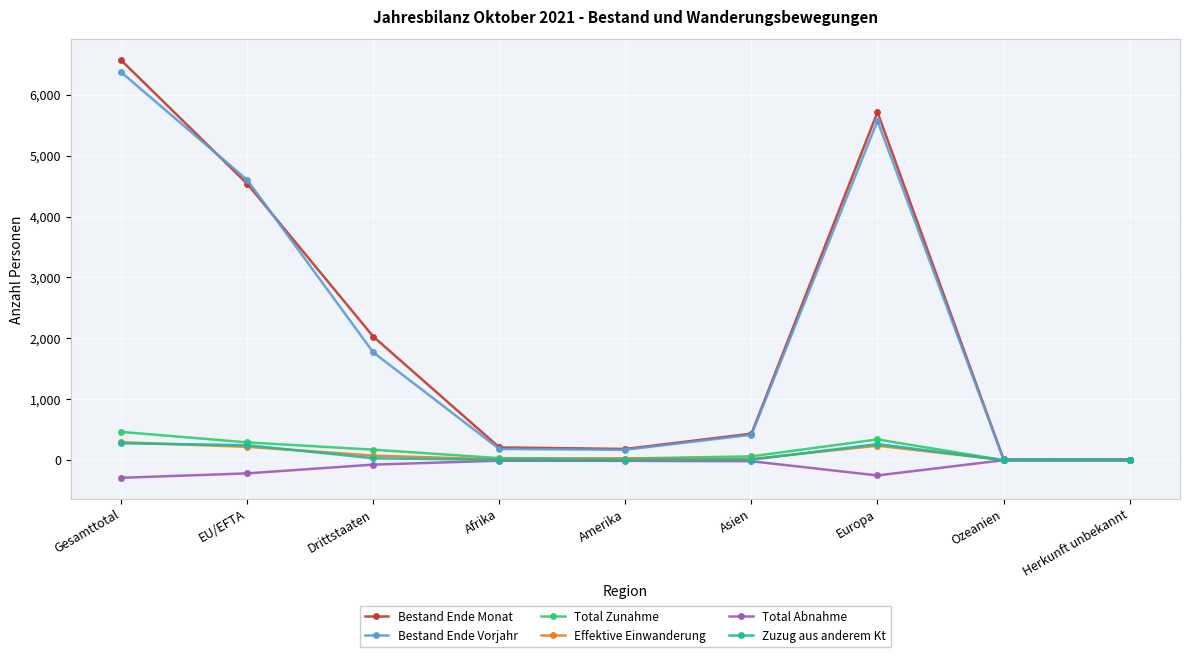

What is the difference between the highest and lowest values at Europa?

5964